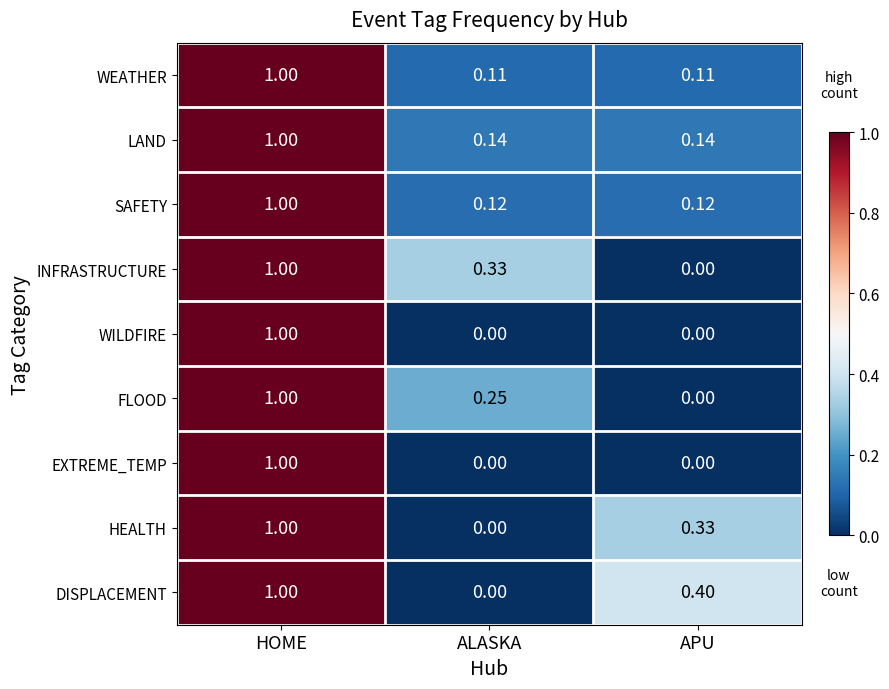

At which category is the sum across all series the highest?

HOME